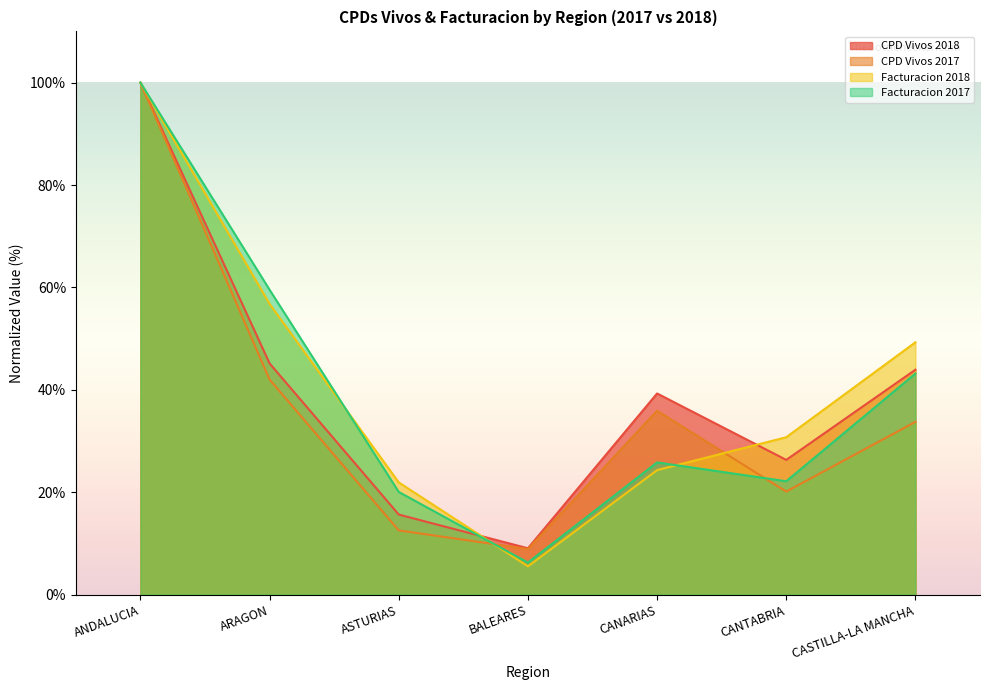

Which series changed the most between ANDALUCIA and CASTILLA-LA MANCHA?

CPD Vivos 2017